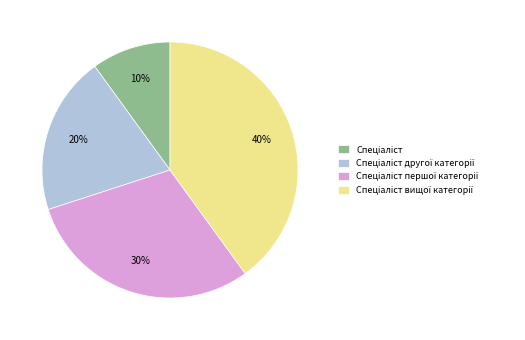

Is there a majority slice in this chart?

No